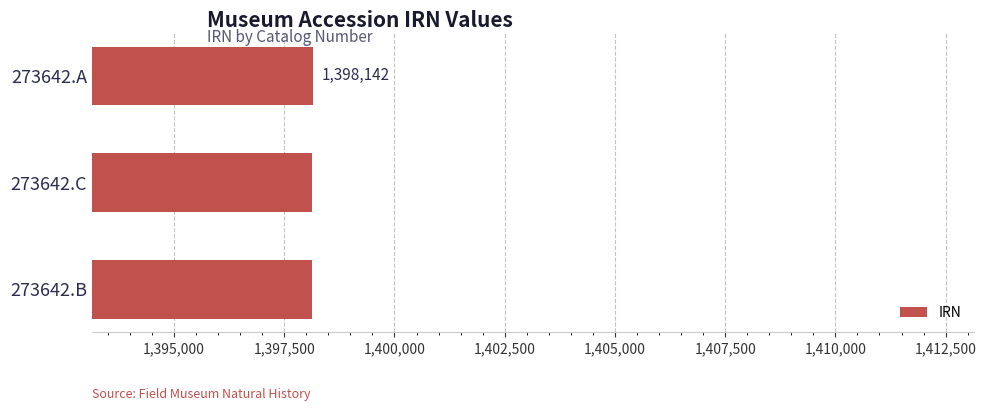

How many values are between 1398140 and 1398142?

3